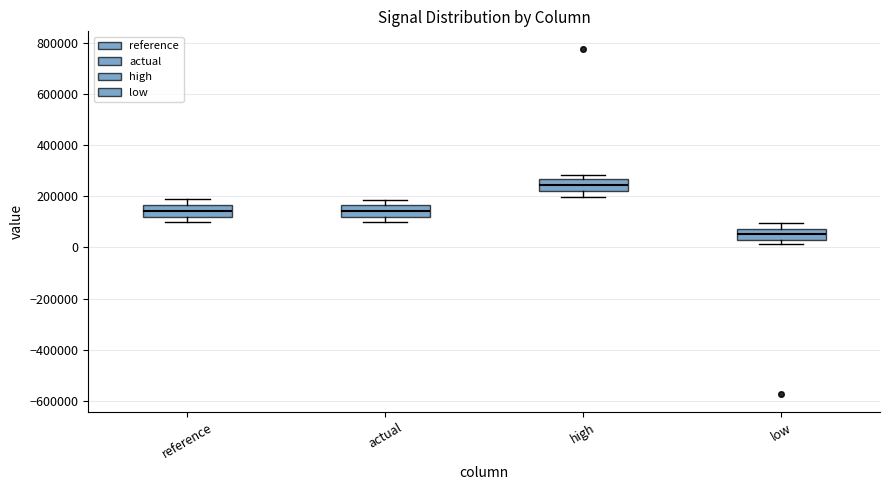

Which box's median line is the lowest?

low